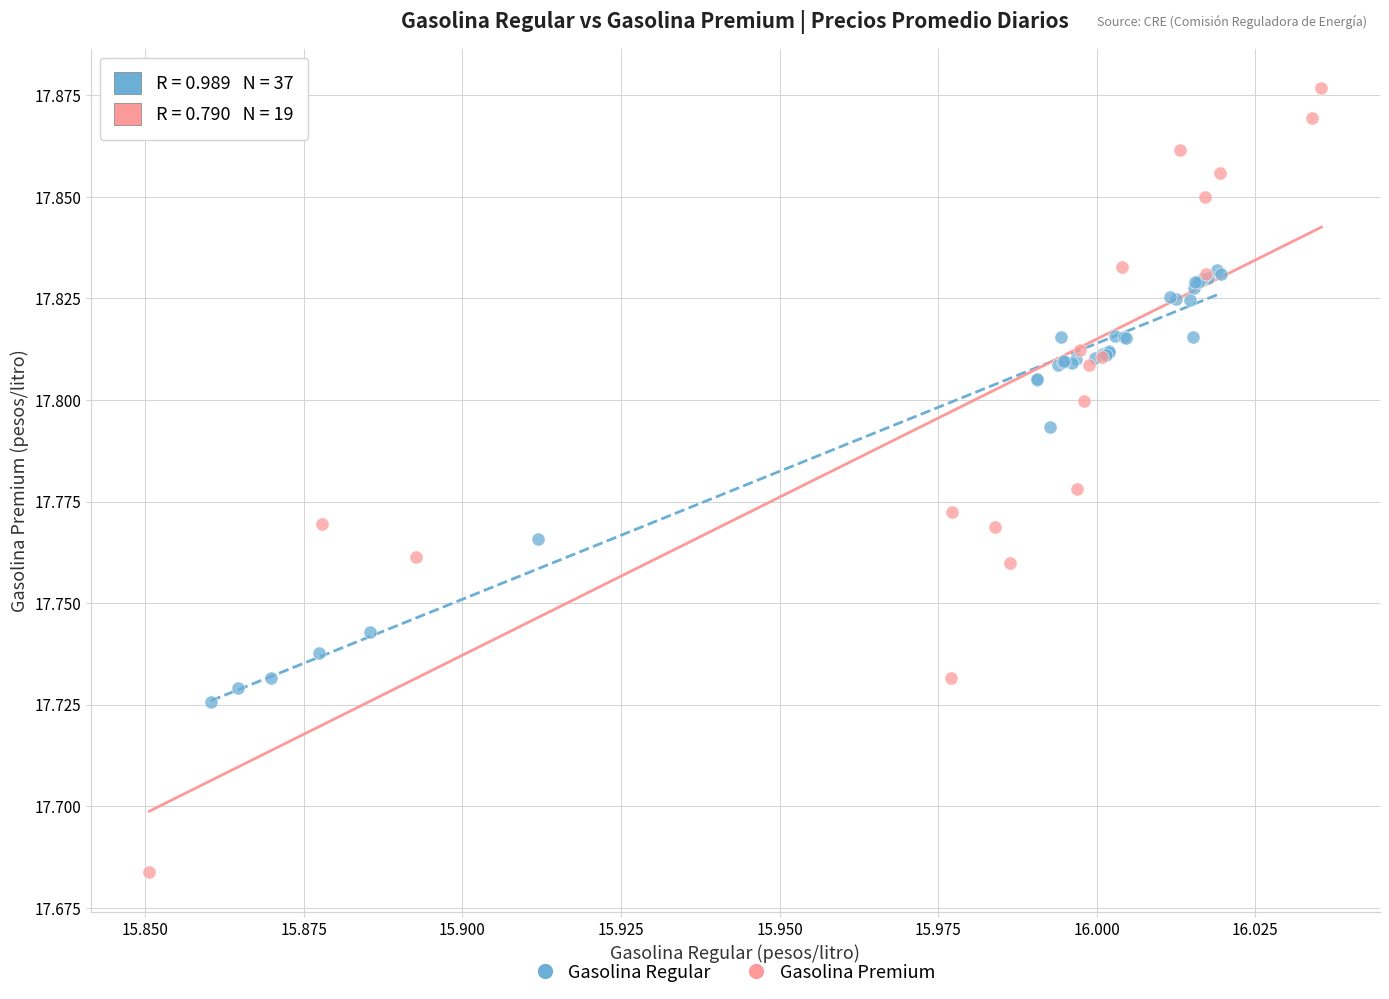

Which series has the largest Y range (max minus min)?

Gasolina Premium